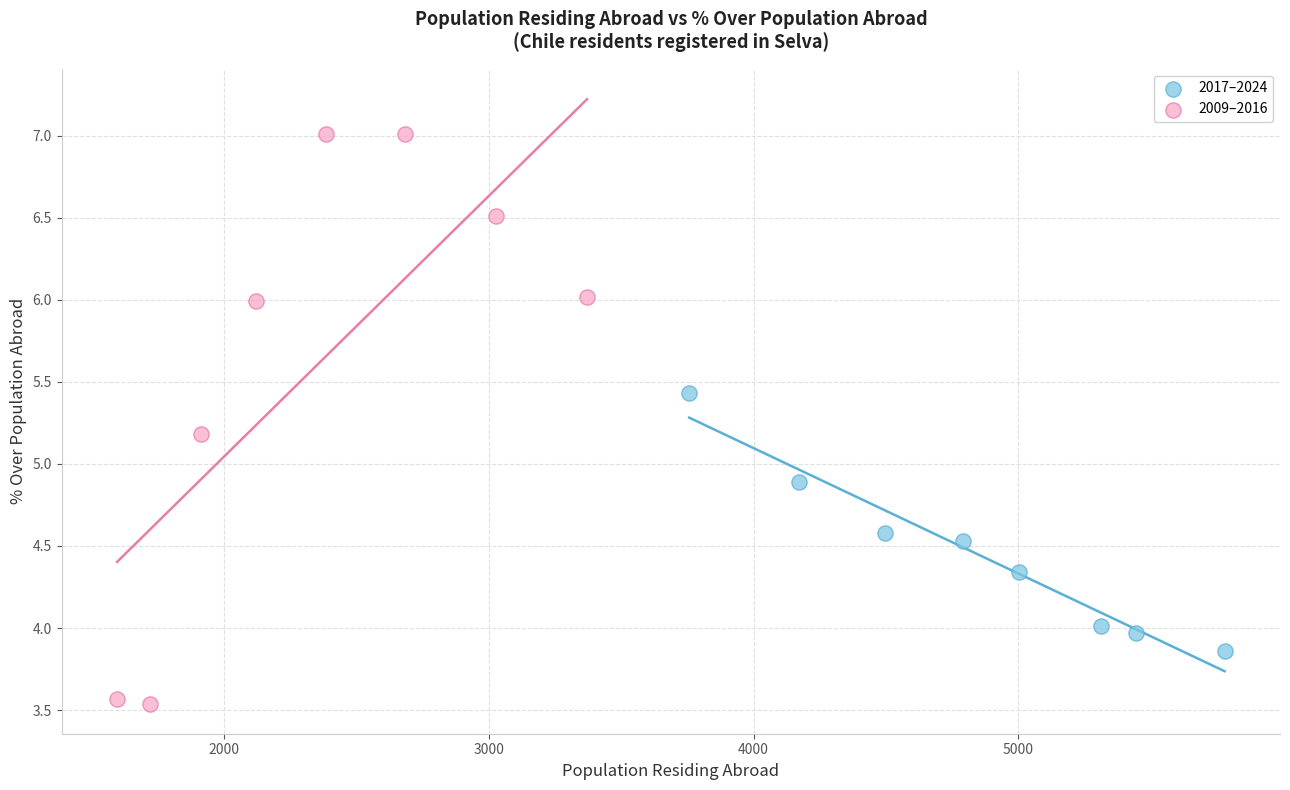

What are all the series names shown in the legend?

2017–2024, 2009–2016